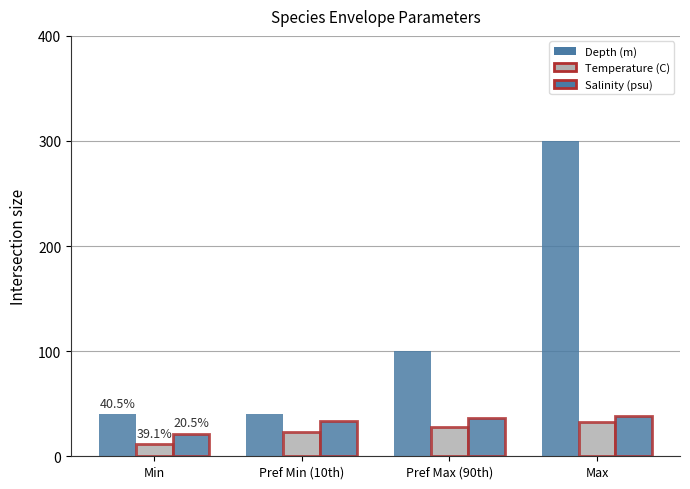

How many data points does each series have?

4